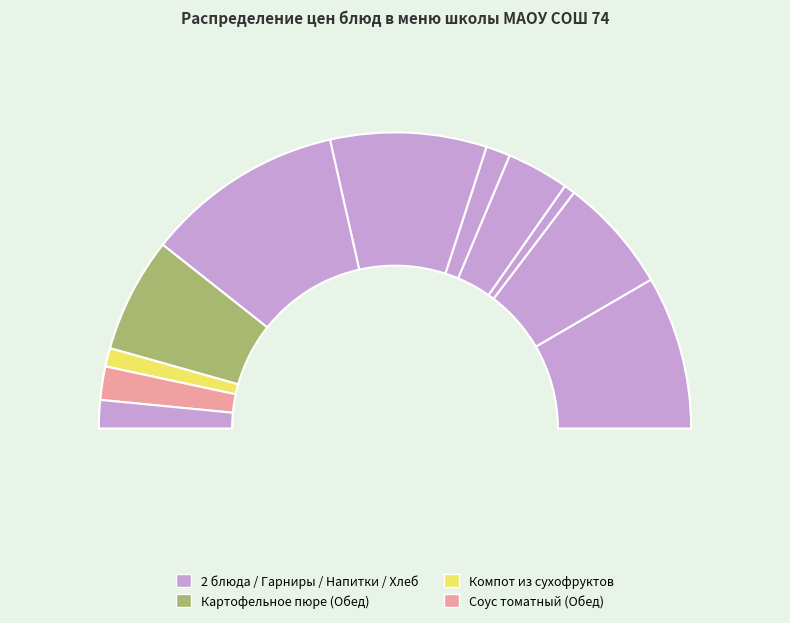

How many slices are in this pie chart?

11